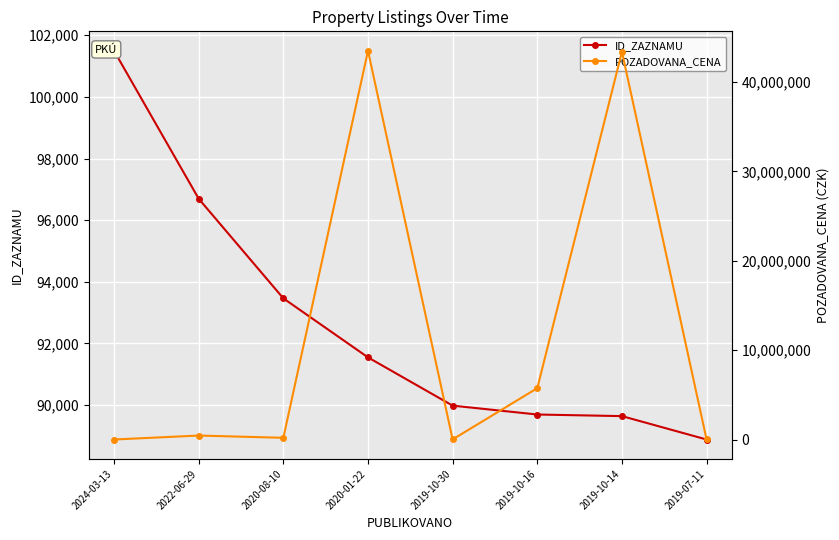

True or false: ID_ZAZNAMU has a value of 89640 at 2019-10-14.

True